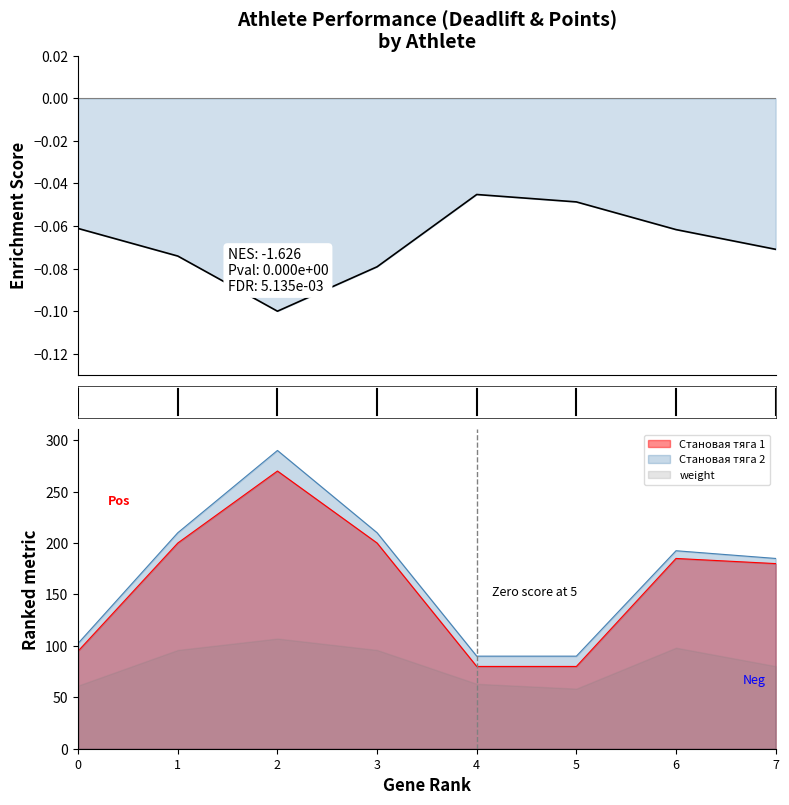

Read the value at 2.

-0.1